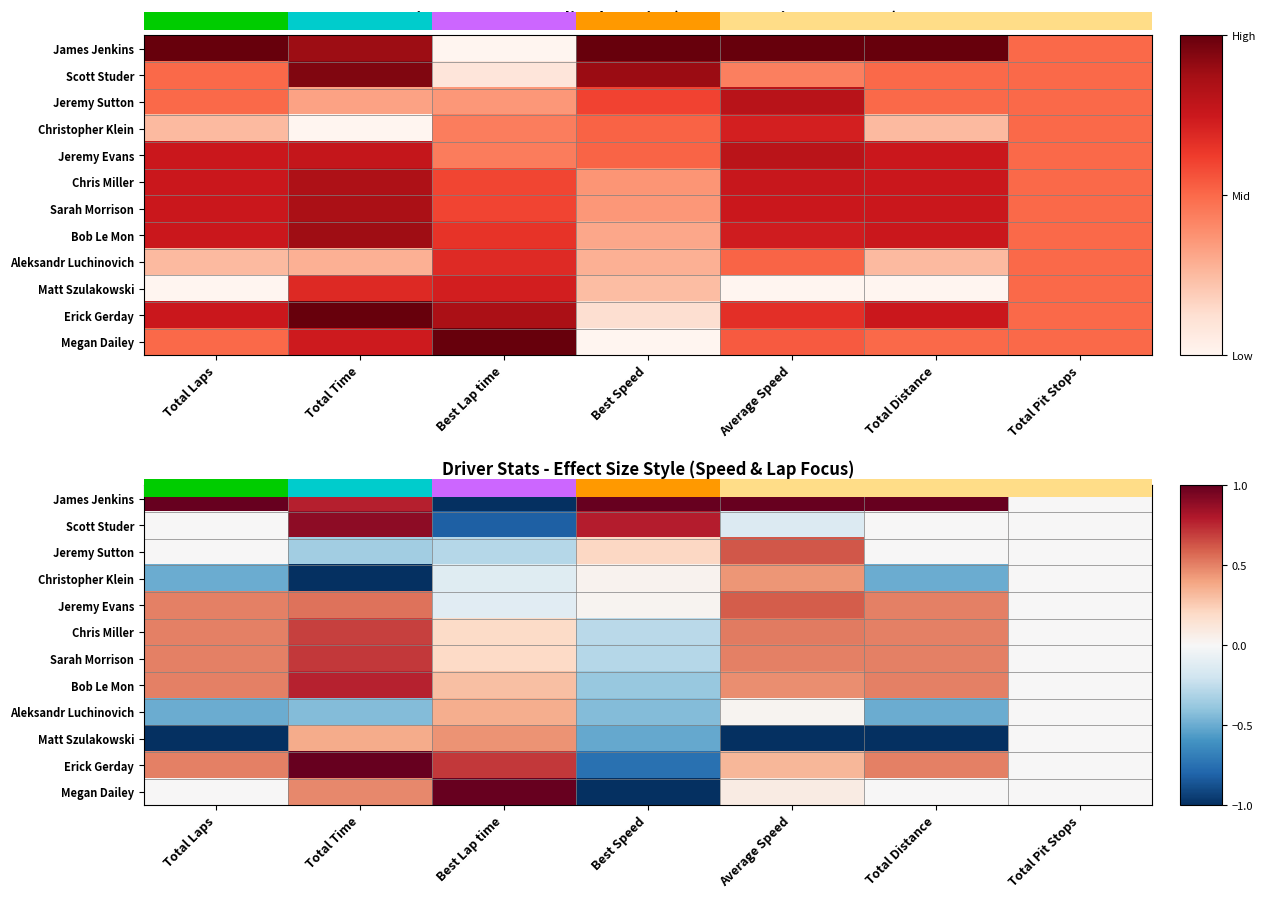

Rank the series by their maximum value, from lowest to highest.

Aleksandr Luchinovich, Christopher Klein, Matt Szulakowski, Jeremy Evans, Jeremy Sutton, Chris Miller, Sarah Morrison, Bob Le Mon, Scott Studer, Erick Gerday, Megan Dailey, 0.0